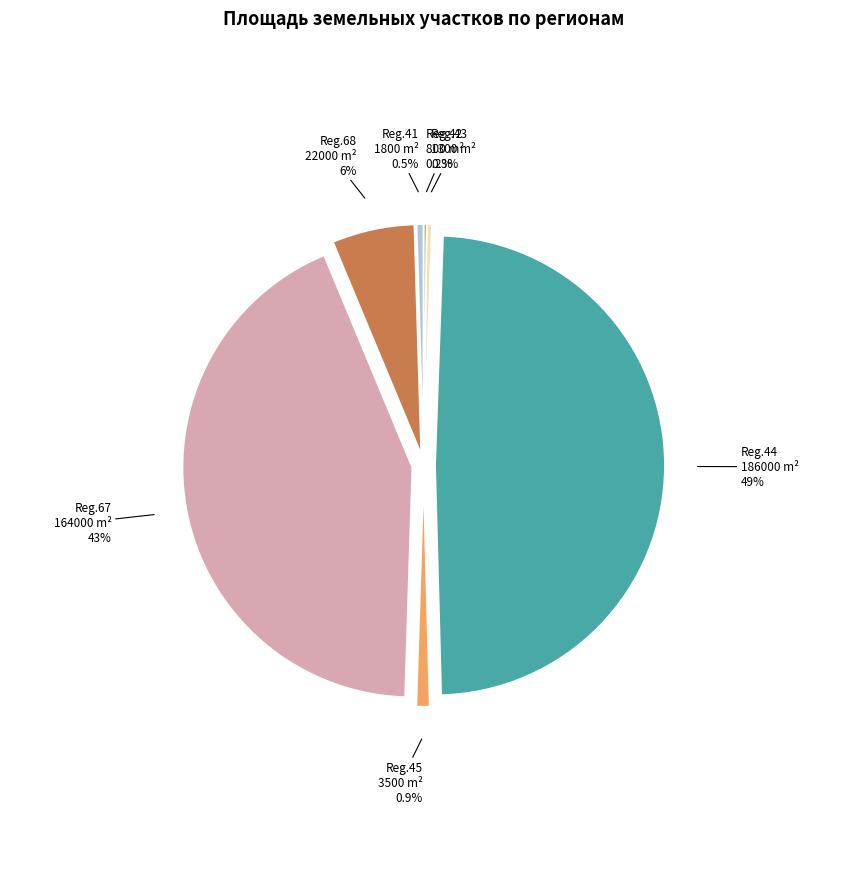

Does Reg.45 account for over 50% of the chart?

No